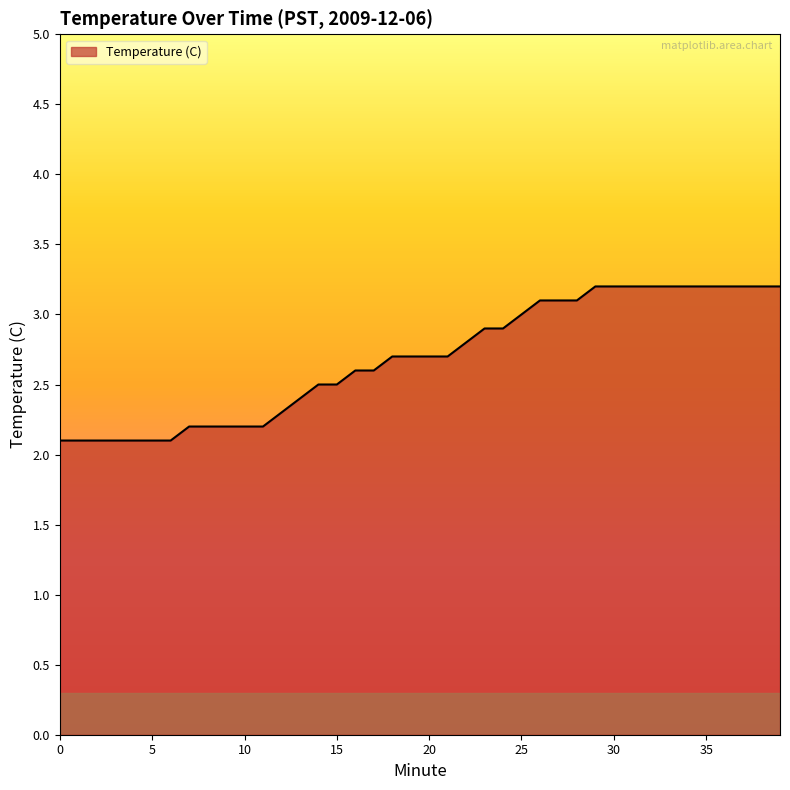

What is the smallest value displayed?

2.1